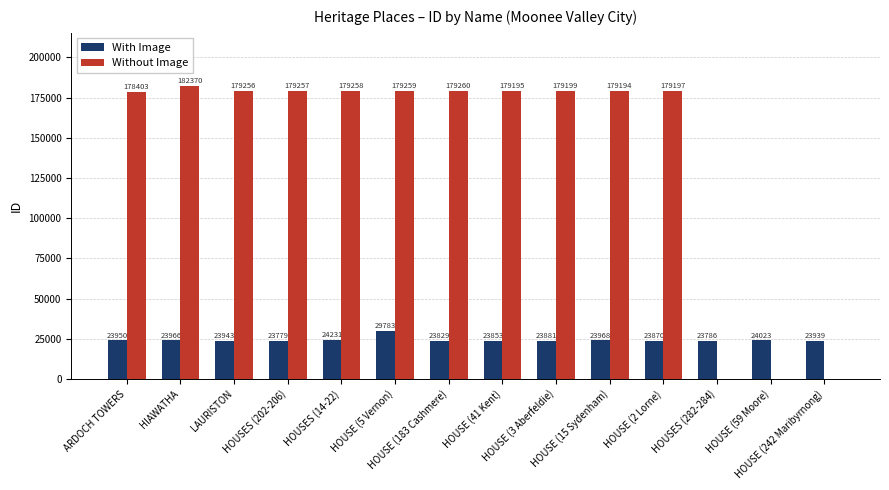

What is the maximum value shown in the chart?

182370